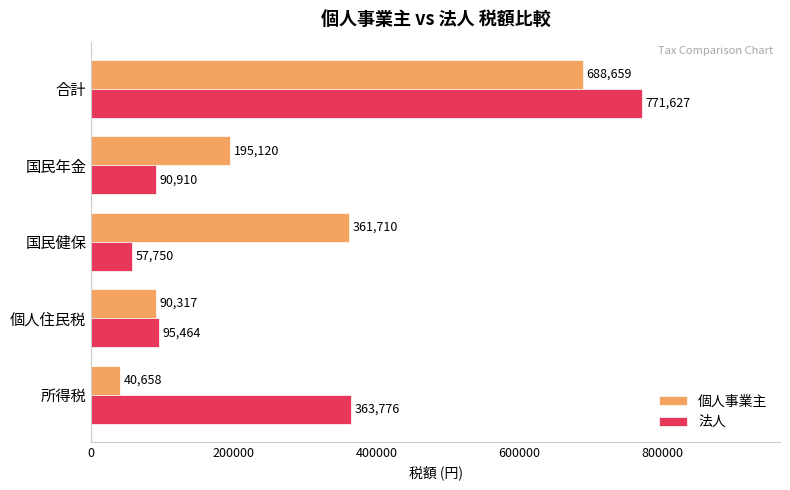

What is the maximum value shown in the chart?

771627.2